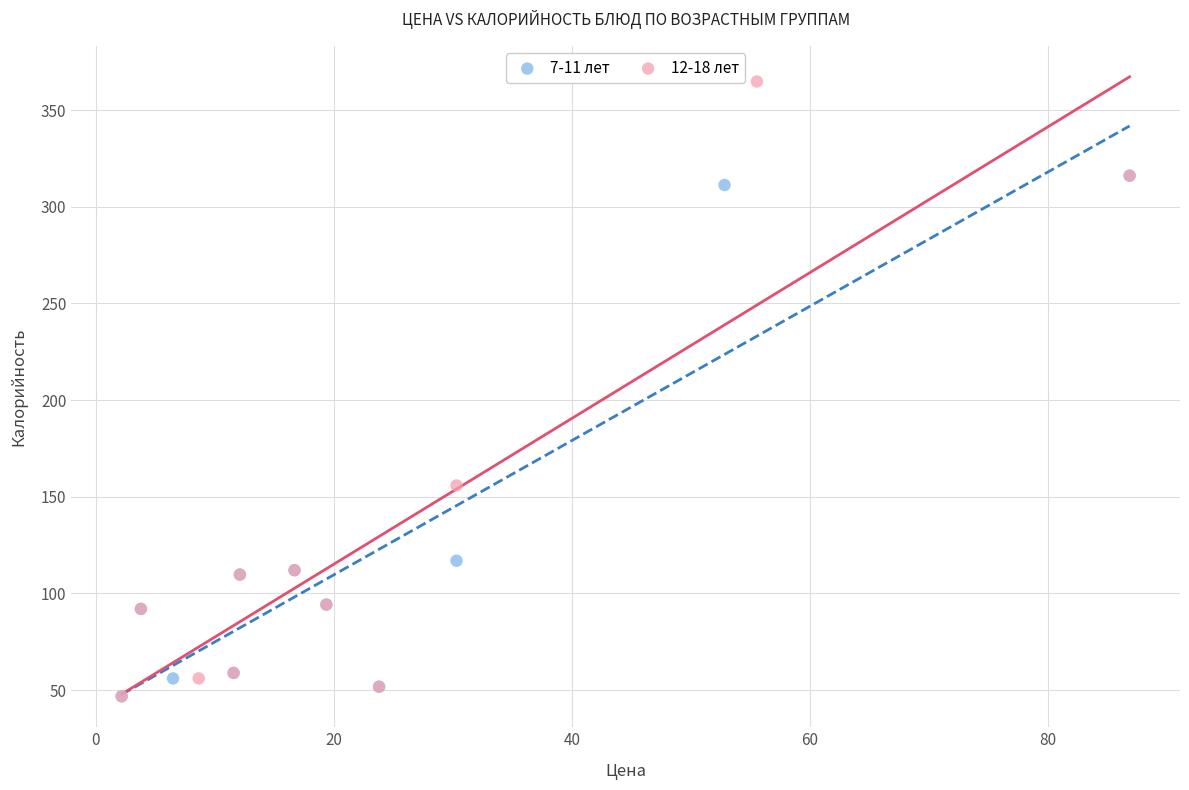

Which series reaches the maximum Y coordinate?

12-18 лет